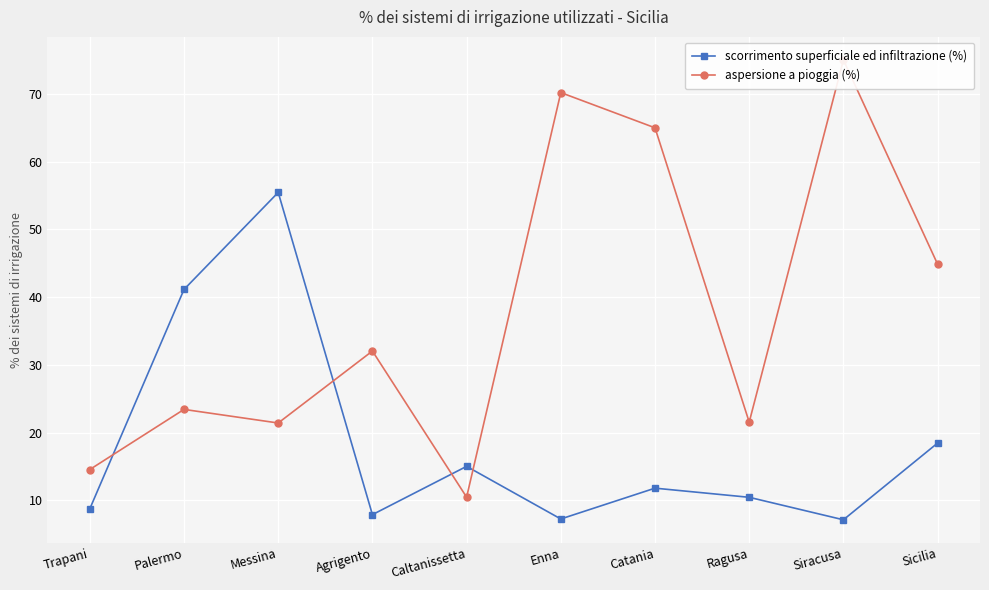

What is the difference between the maximum and minimum values in the aspersione a pioggia (%) series?

64.6